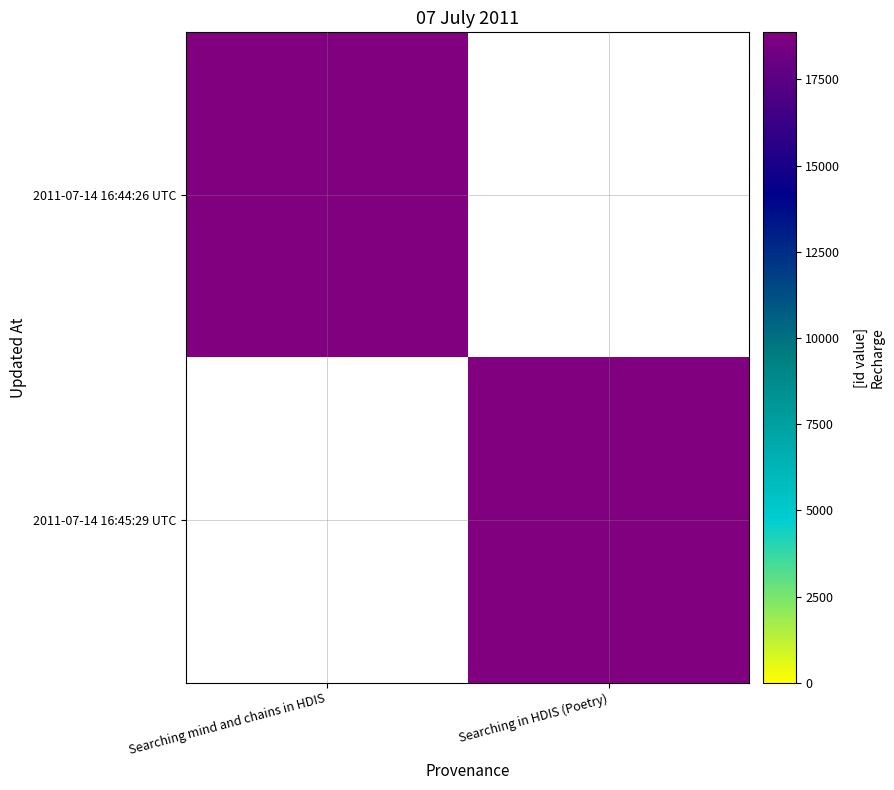

How many distinct data groups are displayed?

2